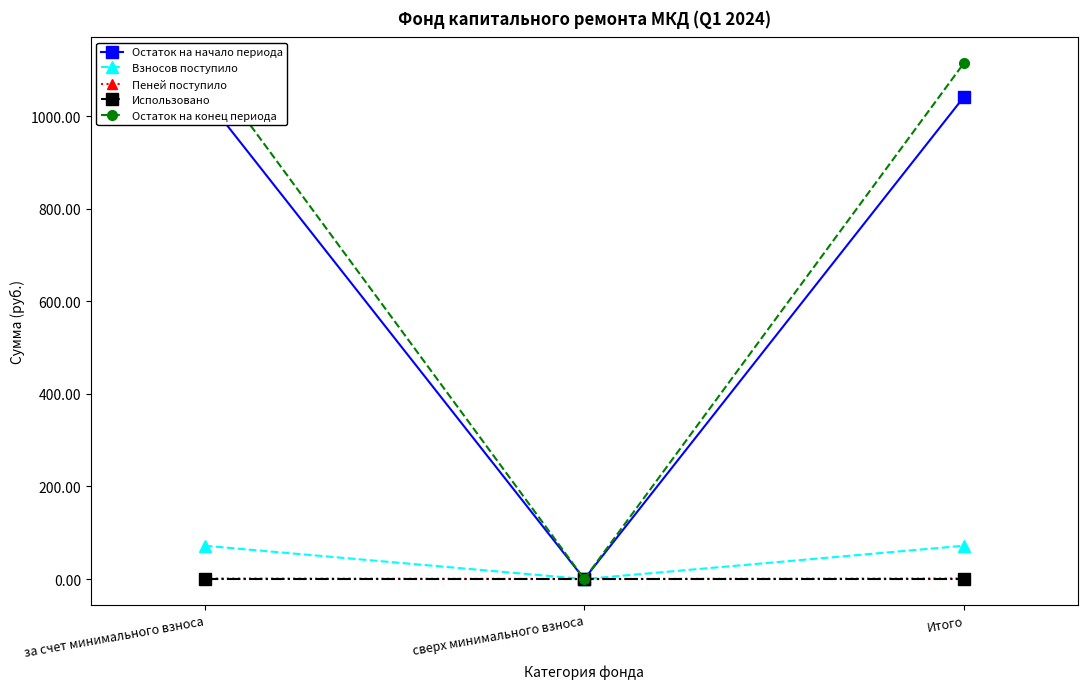

How many lines are shown in the chart?

5